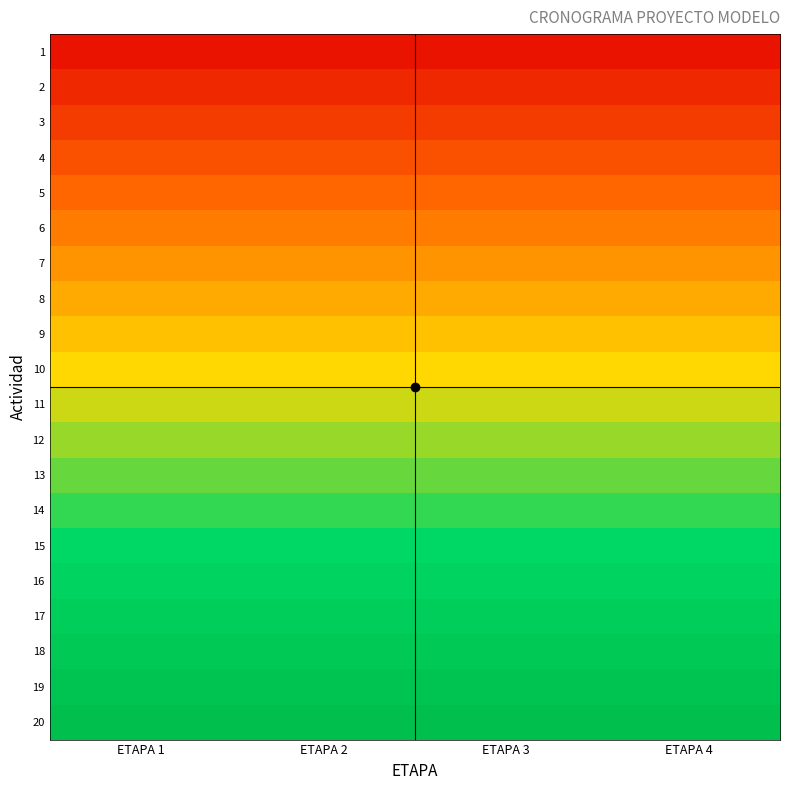

What is the total value across all series at ETAPA 1?

10.5